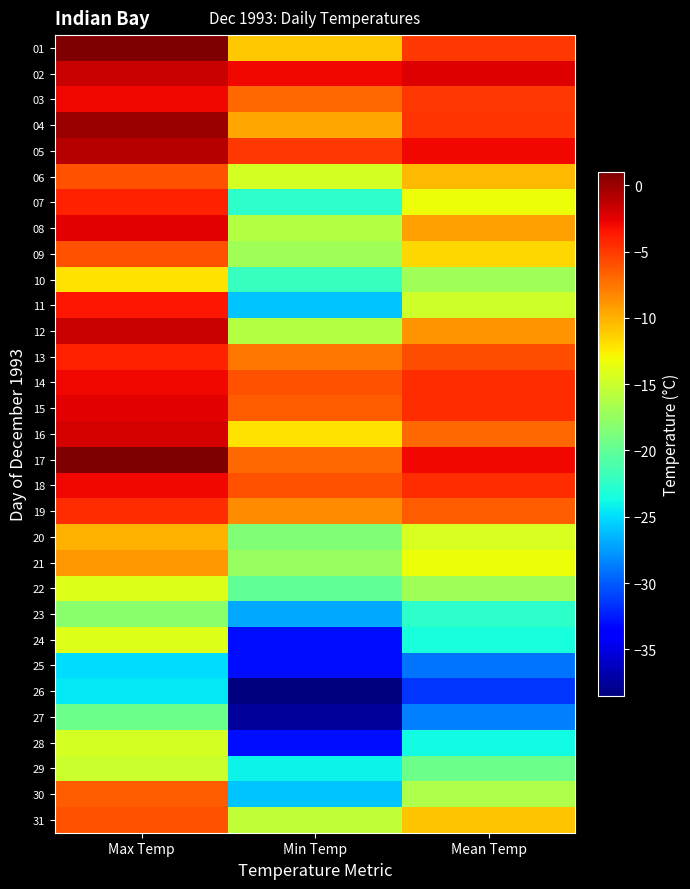

List the series in order of their peak value, highest first.

01, 17, 04, 05, 02, 12, 16, 08, 15, 03, 14, 18, 11, 07, 13, 19, 06, 09, 31, 30, 21, 20, 10, 22, 24, 28, 29, 23, 27, 26, 25